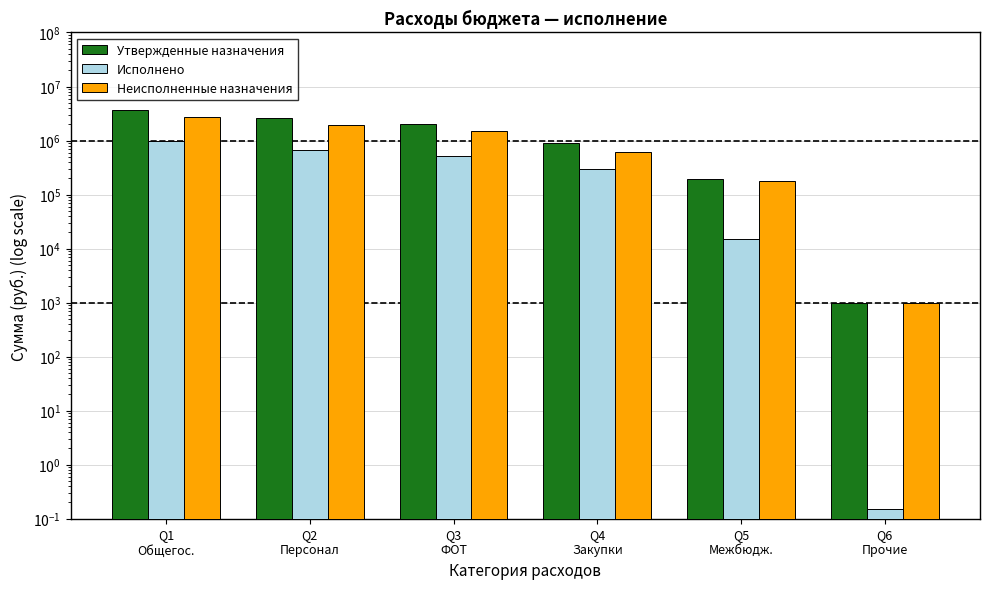

What is the difference between the second highest and minimum values in the Неисполненные назначения series?

1940730.7